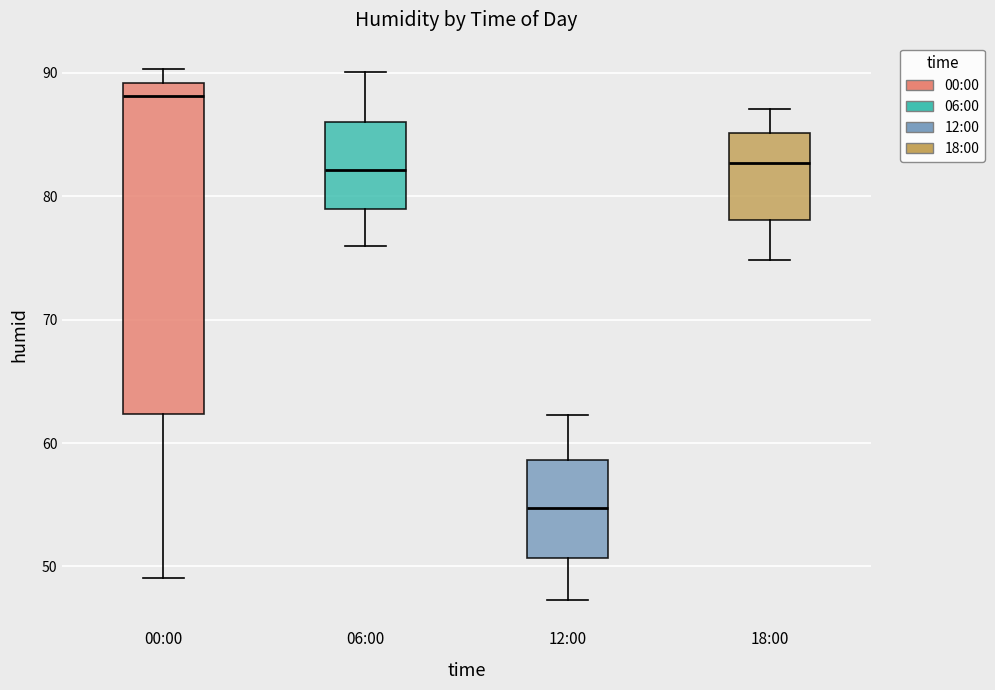

Reading left to right, transcribe this box plot: for each box, give where its median line is, the range the box spans, and where its two whiskers end, as read against the y-axis. The values are not printed on the chart, so give them approximately, as read against the axis.

00:00: median 88, box 62 to 89, whiskers 49 to 90
06:00: median 82, box 79 to 86, whiskers 76 to 90
12:00: median 55, box 51 to 59, whiskers 47 to 62
18:00: median 83, box 78 to 85, whiskers 75 to 87